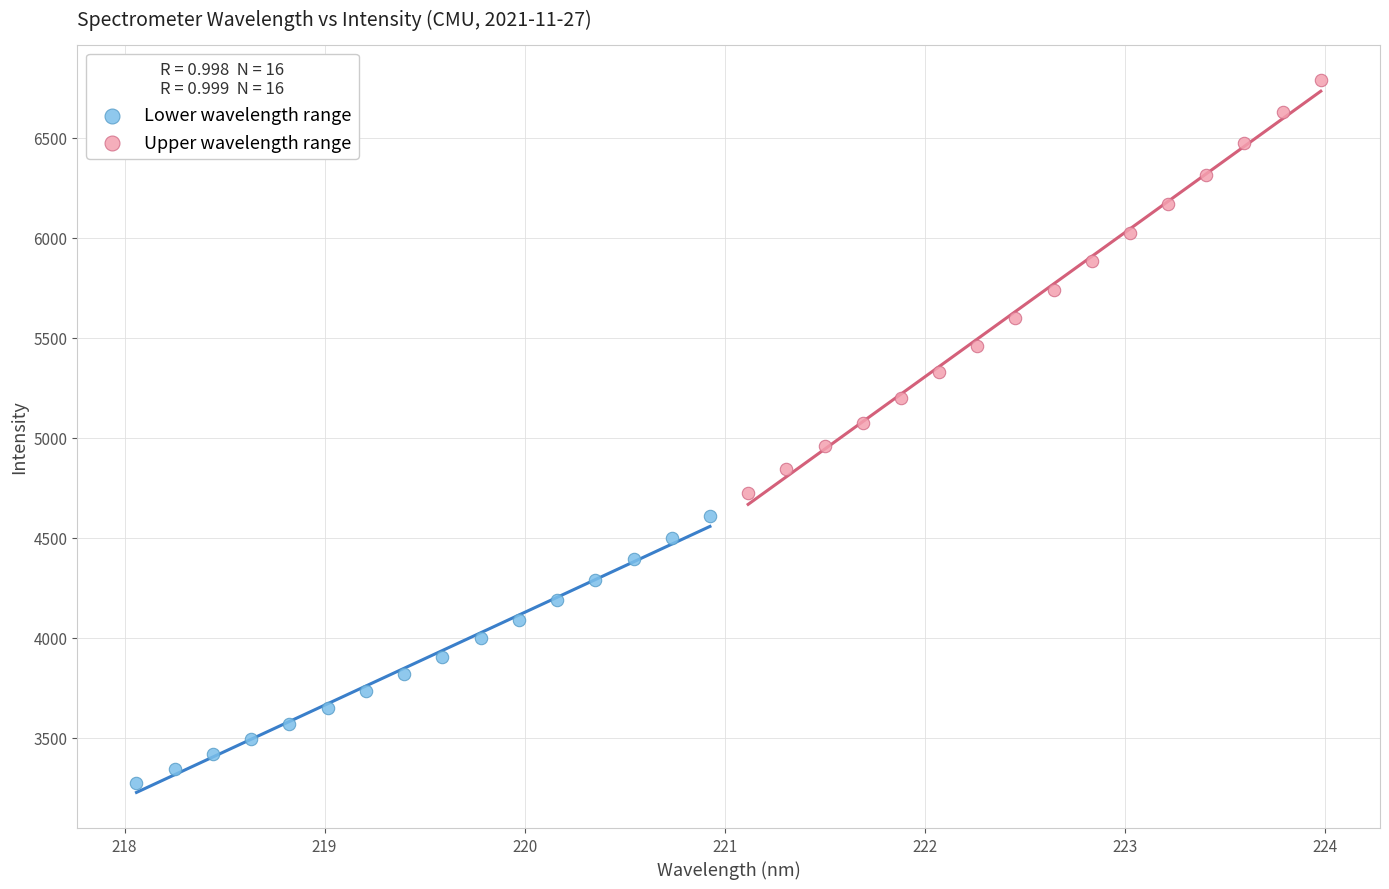

Which series has the widest spread of Y values?

Upper wavelength range